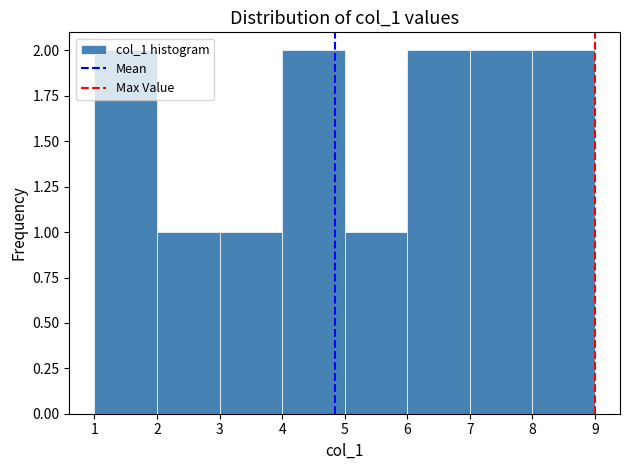

How tall is the bar that spans 7 to 8 on the x-axis? The values are not printed on the chart, so give them approximately, as read against the axis.

2